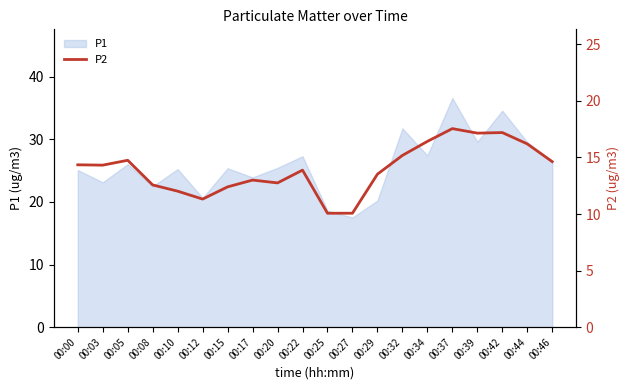

True or false: there are more than 0 points higher than both neighbors.

True